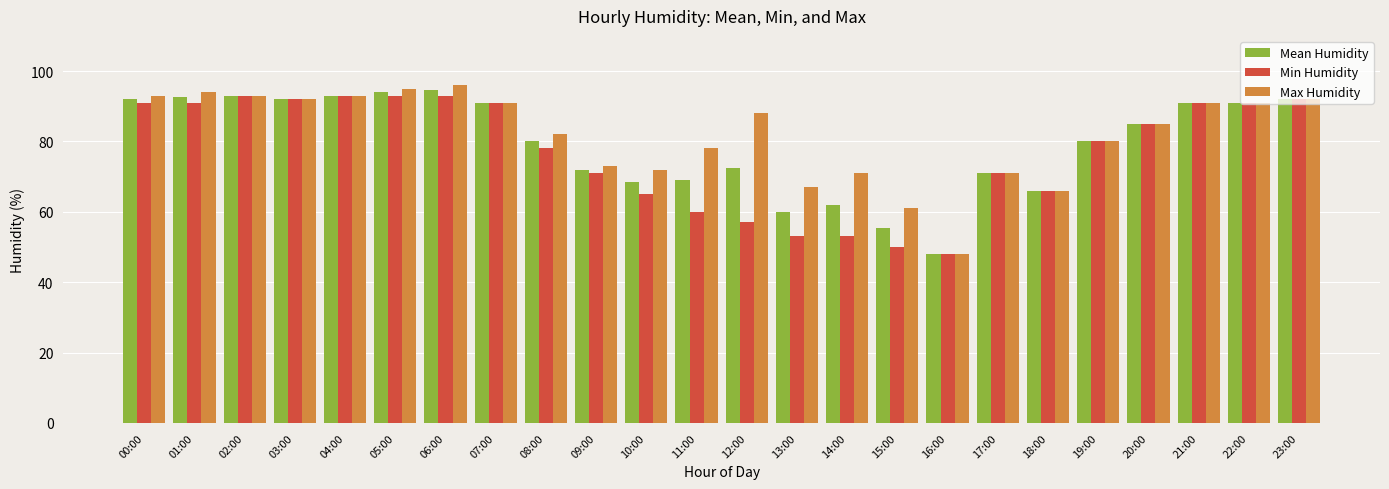

What are all the series names shown in the legend?

Mean Humidity, Min Humidity, Max Humidity